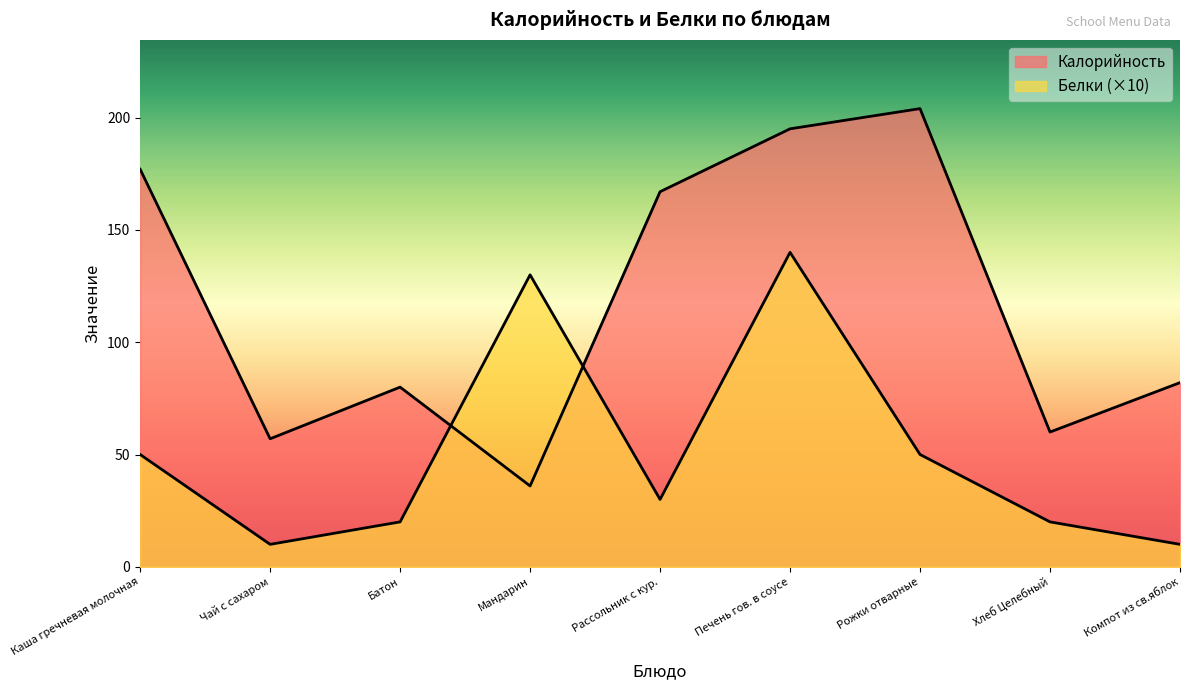

True or false: Белки and Калорийность cross at least once.

True